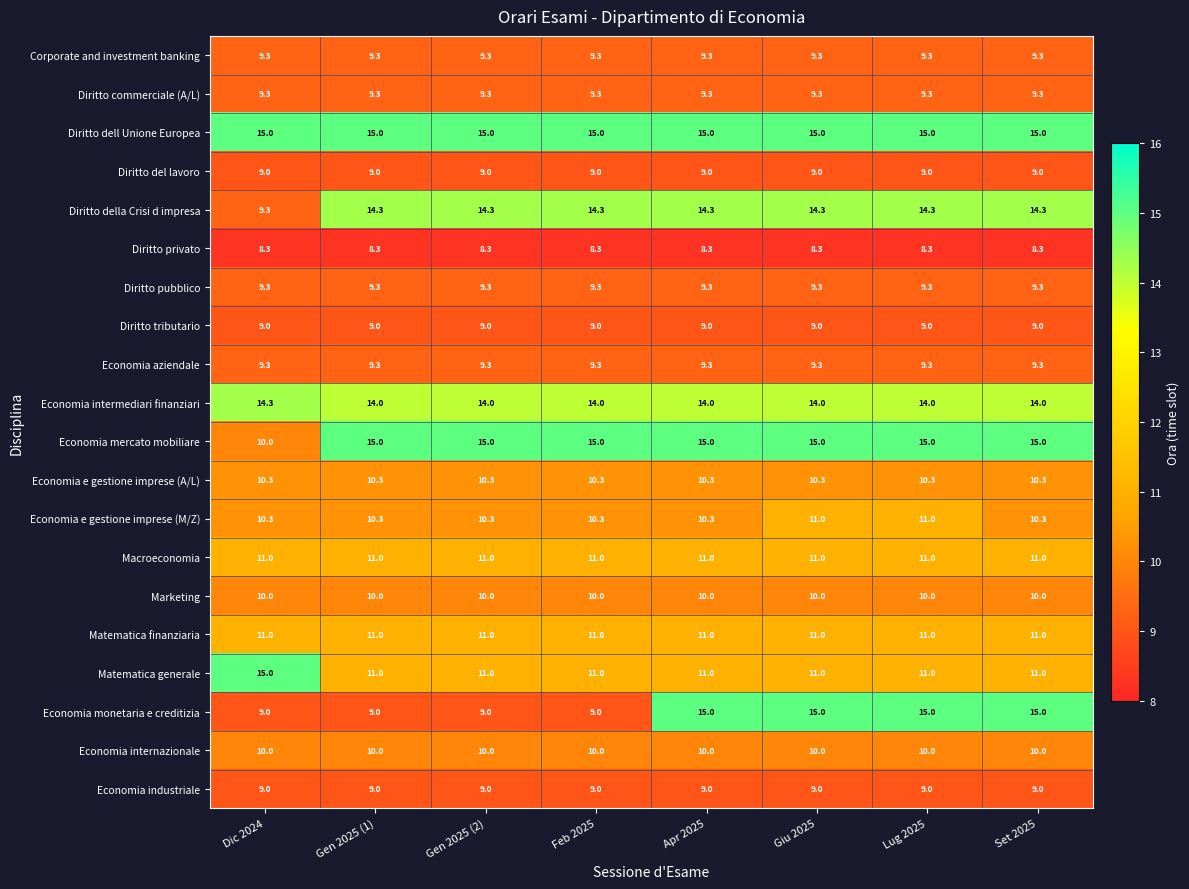

Count the number of categories in the chart.

8